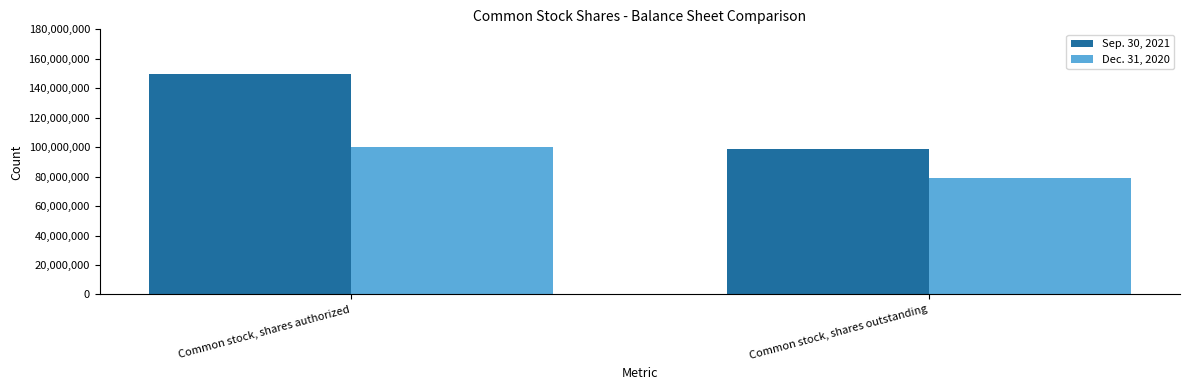

Which series changed the most between Common stock, shares authorized and Common stock, shares outstanding?

Sep. 30, 2021